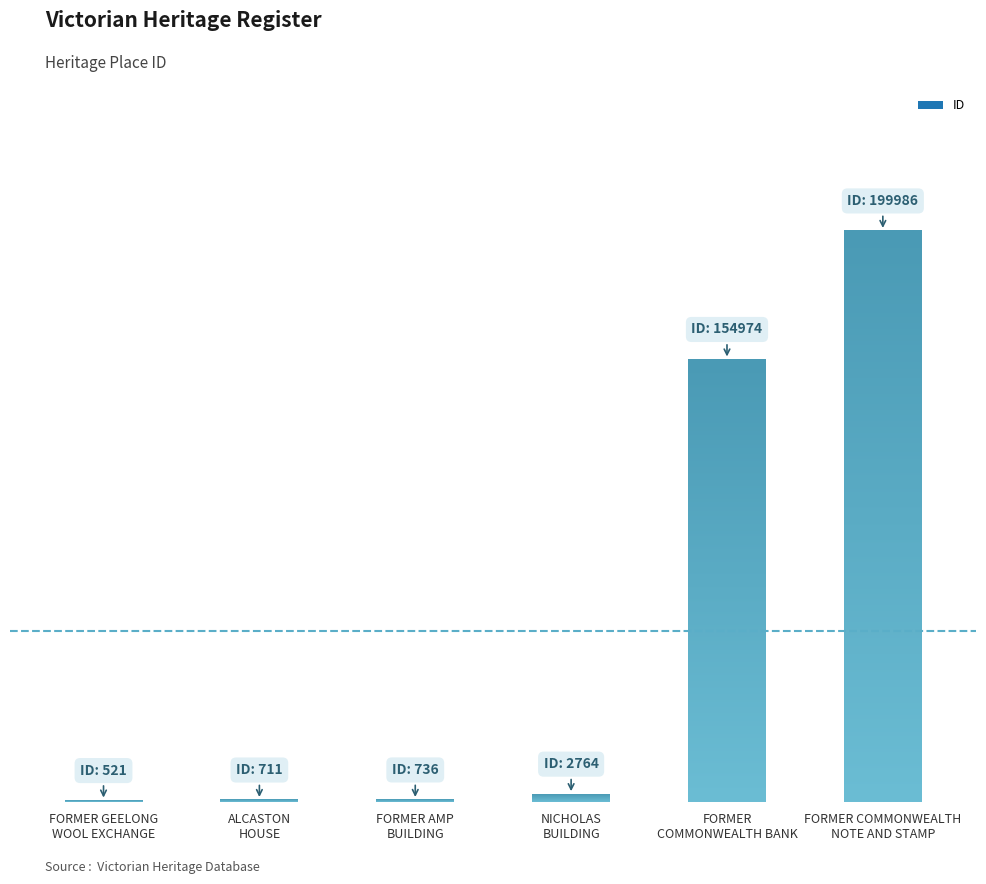

True or false: the data shows 266 at FORMER AMP
BUILDING.

False